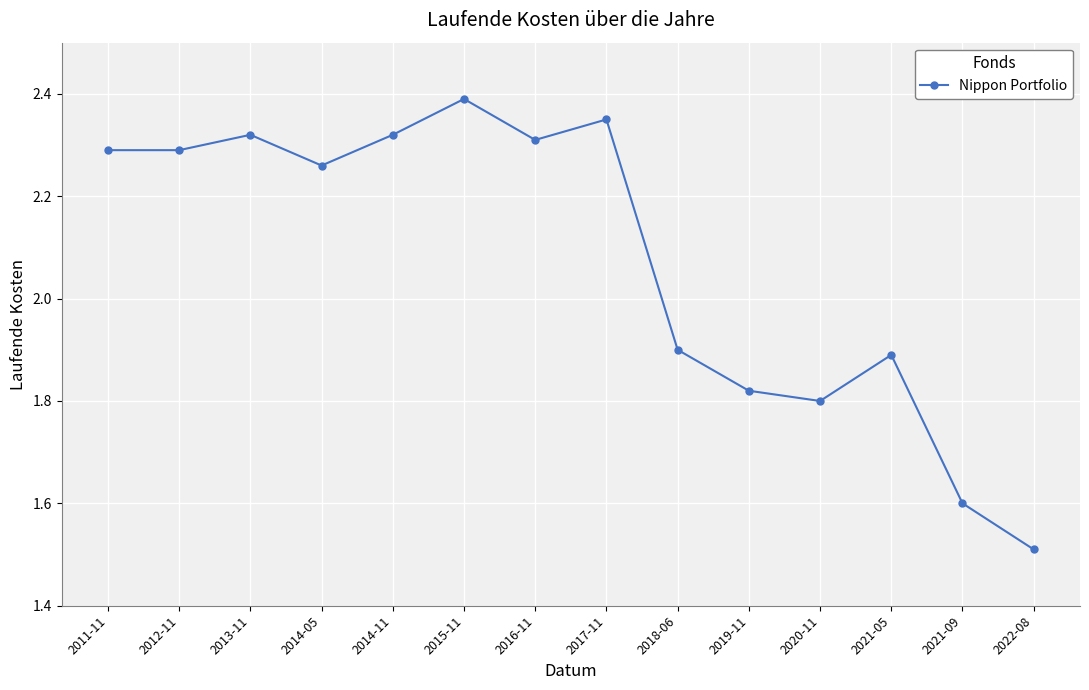

True or false: the data has more than 1 interior local peaks.

True